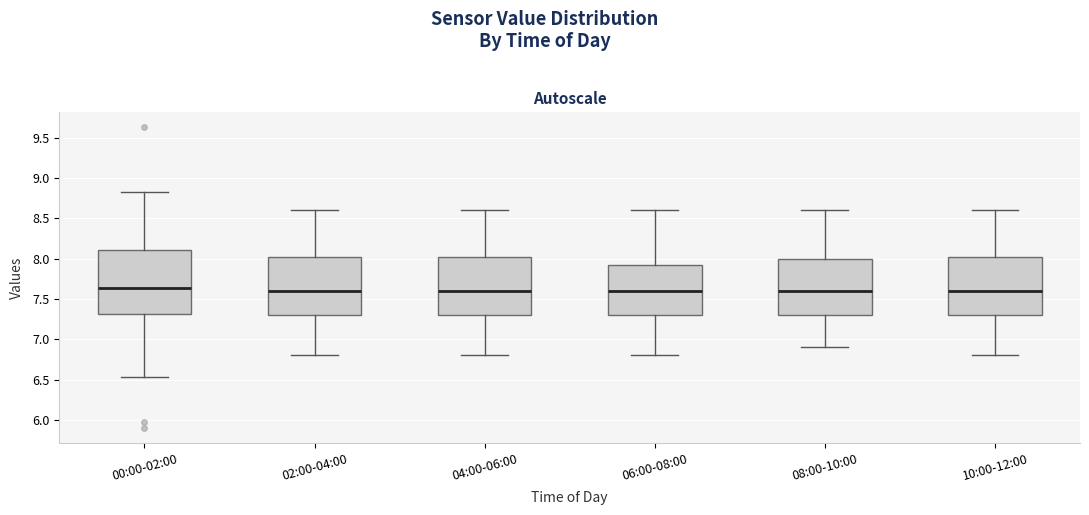

Reading left to right, transcribe this box plot: for each box, give where its median line is, the range the box spans, and where its two whiskers end, as read against the y-axis. The values are not printed on the chart, so give them approximately, as read against the axis.

00:00-02:00: median 7.65, box 7.30 to 8.10, whiskers 6.55 to 8.85
02:00-04:00: median 7.60, box 7.30 to 8.05, whiskers 6.80 to 8.60
04:00-06:00: median 7.60, box 7.30 to 8.05, whiskers 6.80 to 8.60
06:00-08:00: median 7.60, box 7.30 to 7.95, whiskers 6.80 to 8.60
08:00-10:00: median 7.60, box 7.30 to 8.00, whiskers 6.90 to 8.60
10:00-12:00: median 7.60, box 7.30 to 8.05, whiskers 6.80 to 8.60